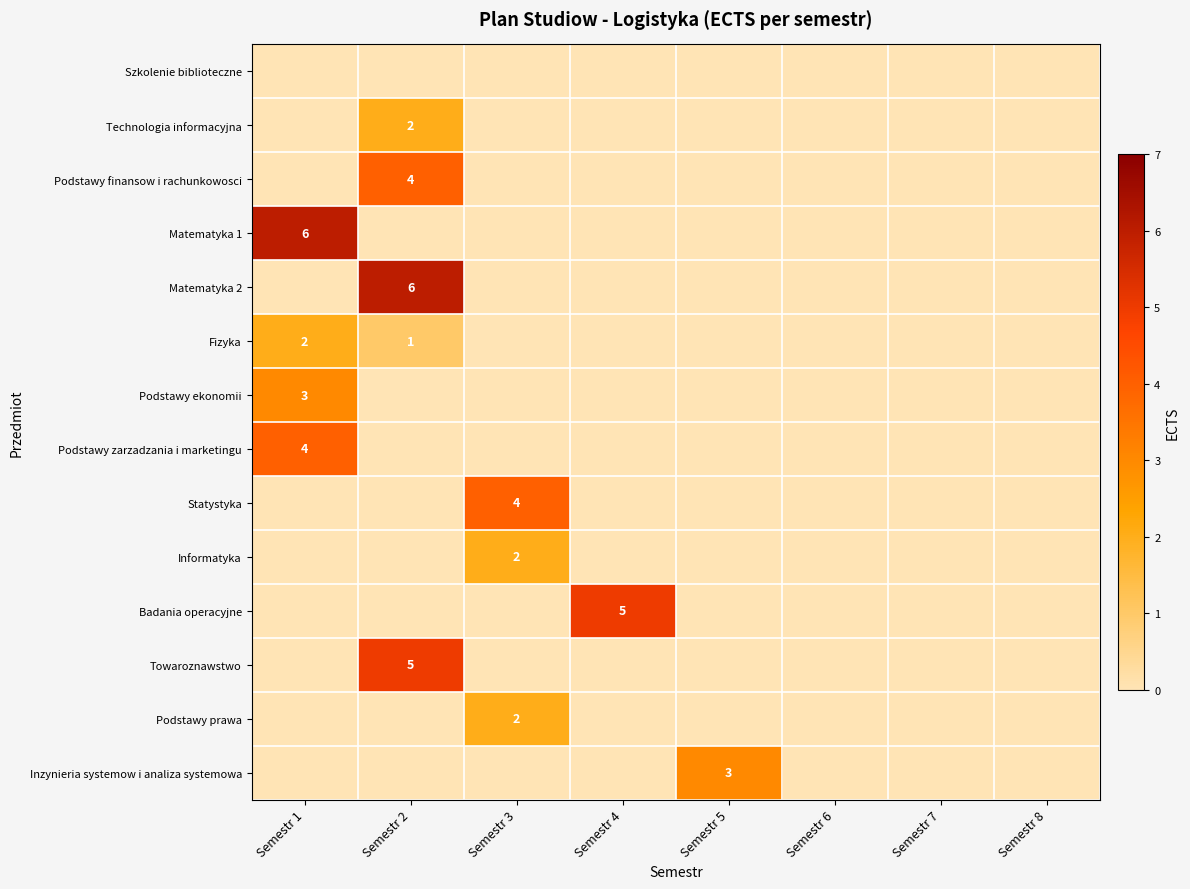

The value of Fizyka at Semestr 1 is 2. True or false?

True